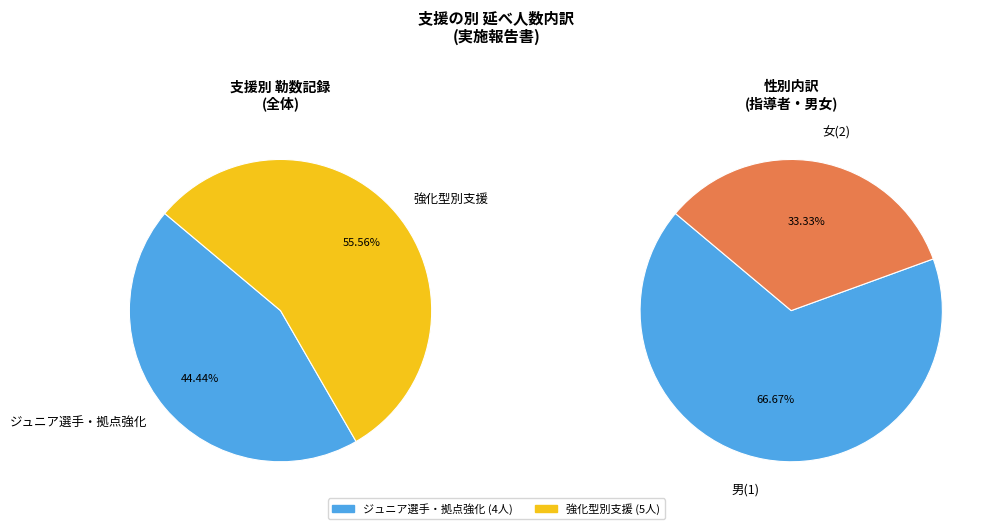

Which slice is the largest?

男